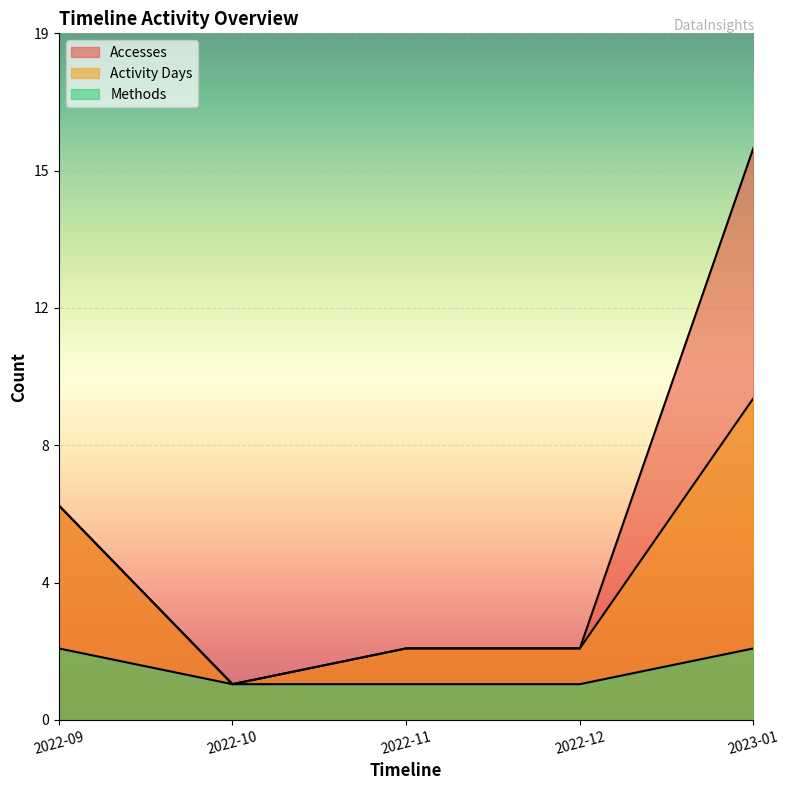

At how many categories does at least one series exceed 7?

1